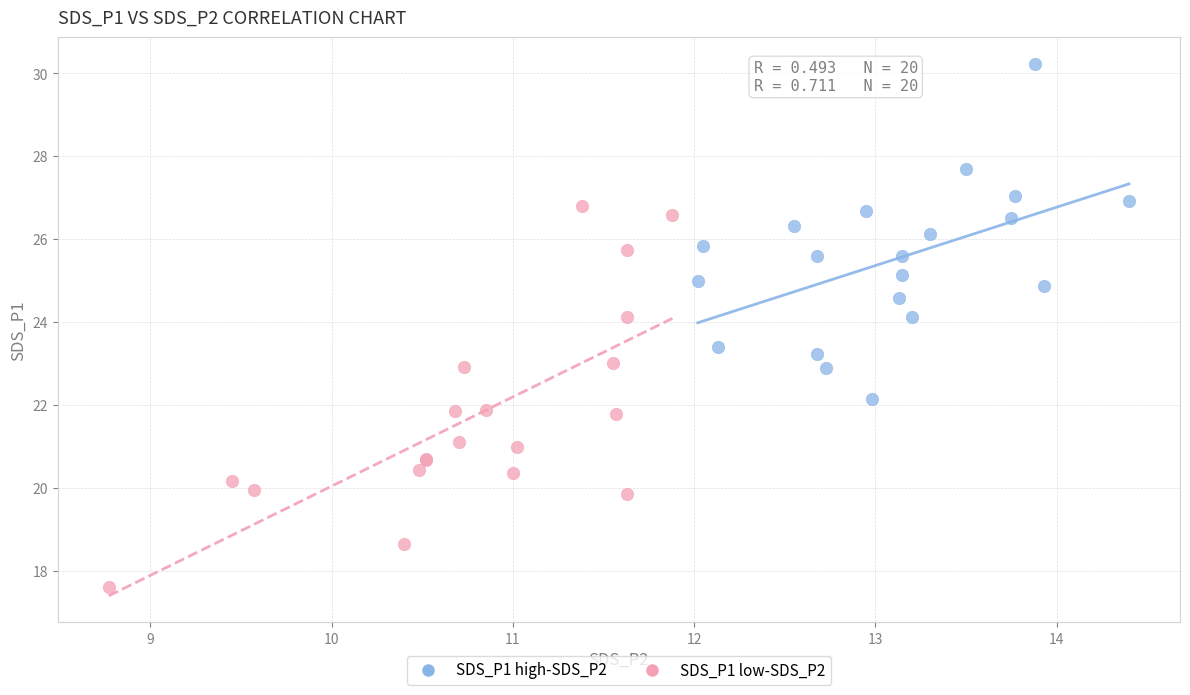

Which series reaches the minimum Y coordinate?

SDS_P1 low-SDS_P2